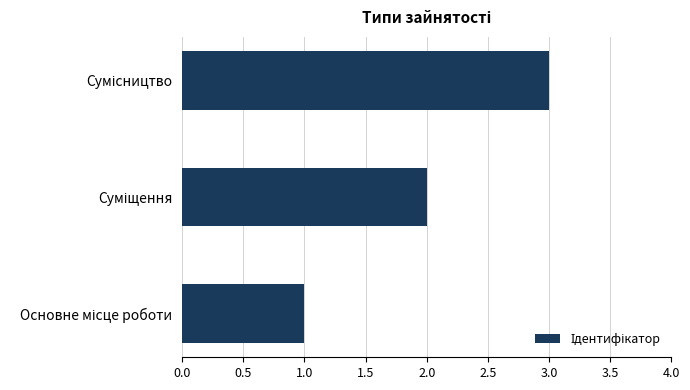

How many bars are there in total?

3